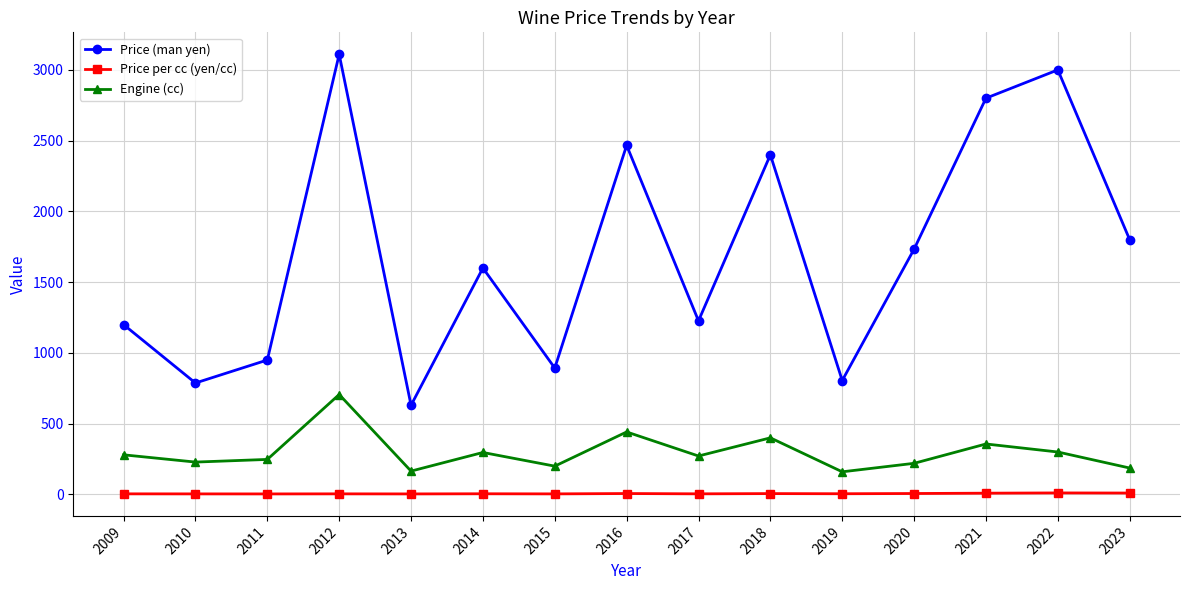

How many series are shown in this chart?

3